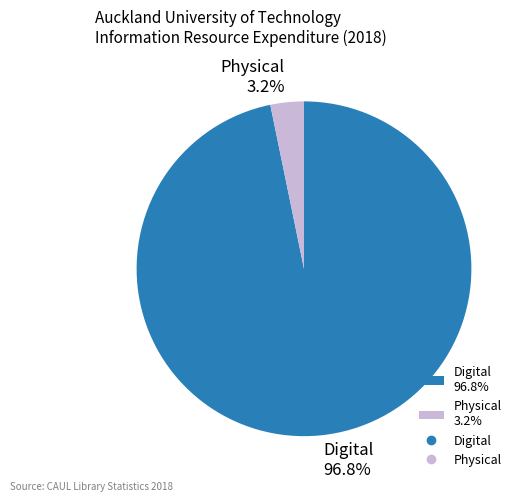

What is the total percentage of Physical and Digital?

100.0%